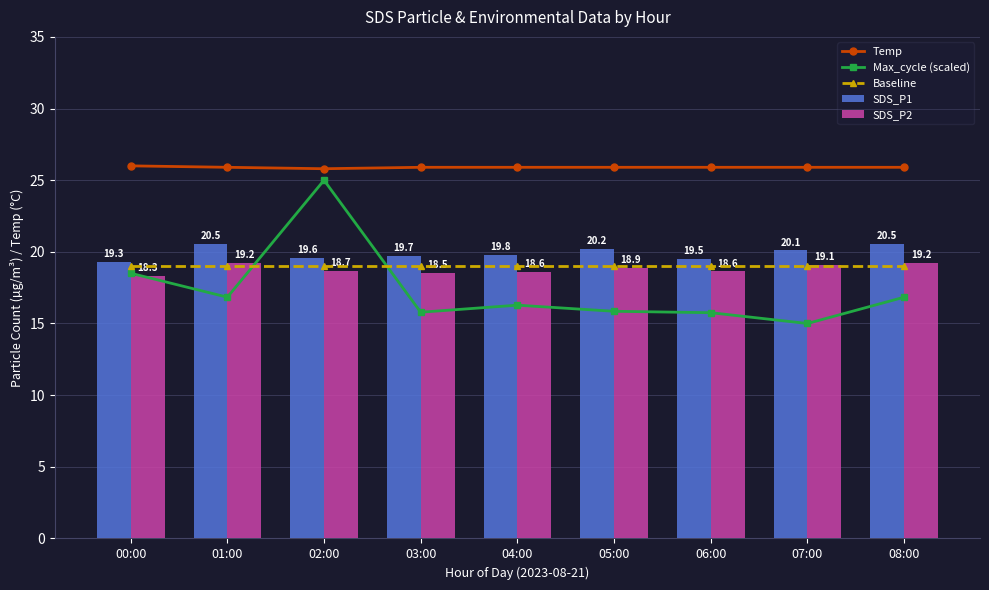

What is the label of the 5th bar from the left?

04:00